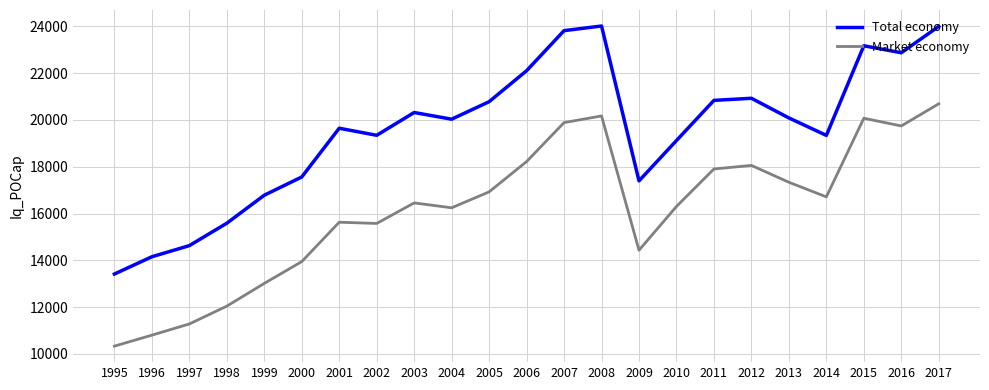

At 2017, list the series in order from smallest to largest.

Market economy, Total economy